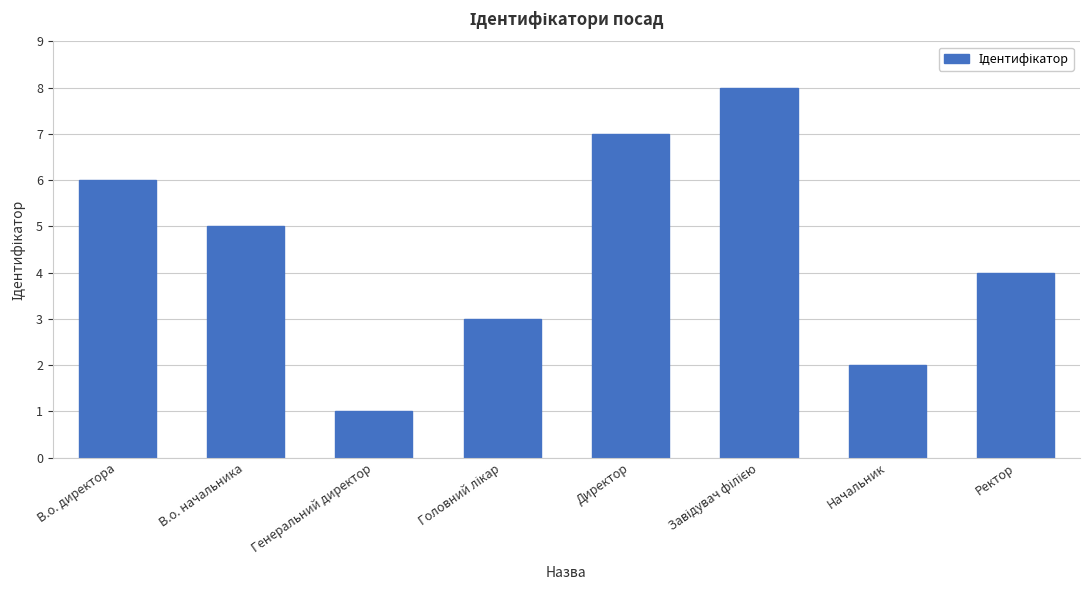

Reading left to right, transcribe all the data shown in this chart.

6	5	1	3	7	8	2	4